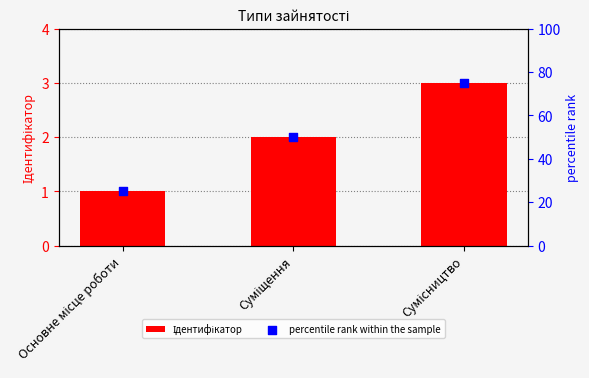

What are all the series names shown in the legend?

Ідентифікатор, percentile rank within the sample